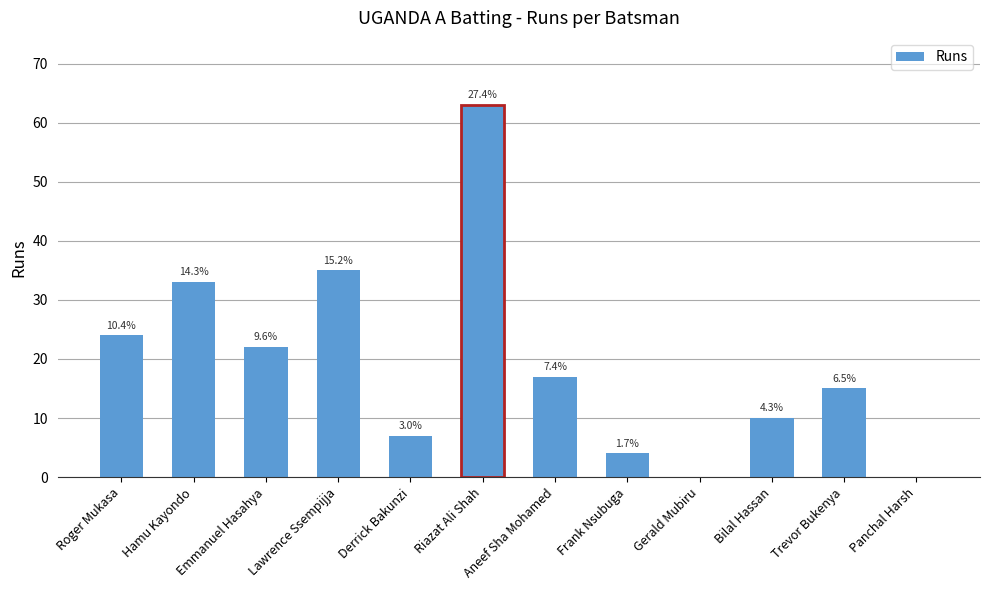

List the labels in order of value, smallest first.

Gerald Mubiru, Panchal Harsh, Frank Nsubuga, Derrick Bakunzi, Bilal Hassan, Trevor Bukenya, Aneef Sha Mohamed, Emmanuel Hasahya, Roger Mukasa, Hamu Kayondo, Lawrence Ssempijja, Riazat Ali Shah